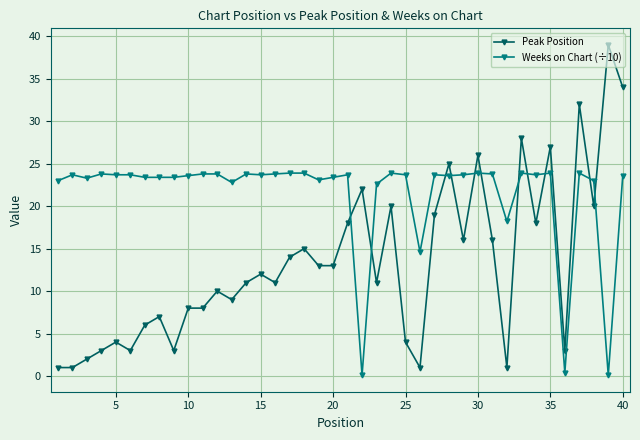

Count the number of categories in the chart.

40